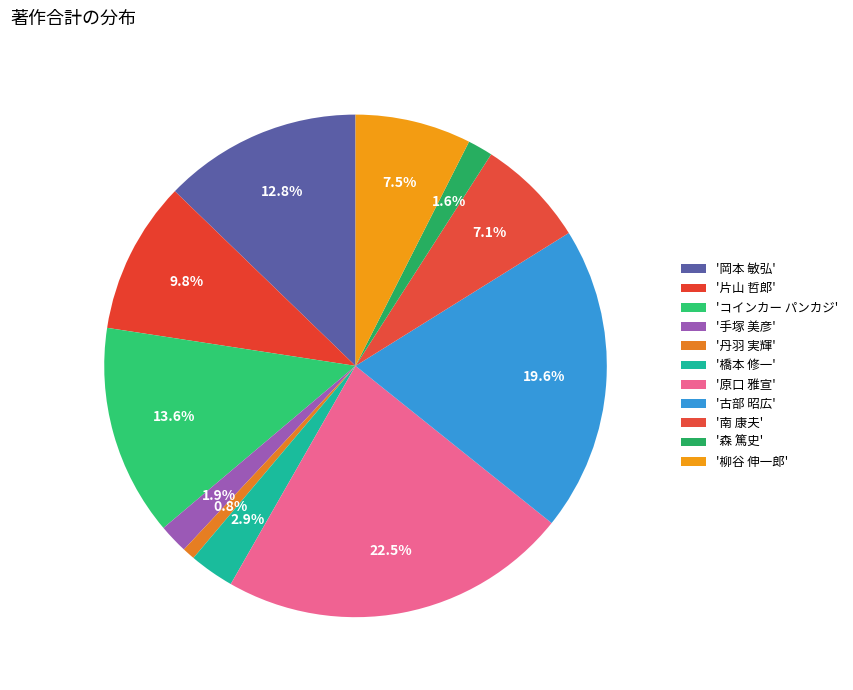

To the nearest percent, what is the average slice percentage?

9%